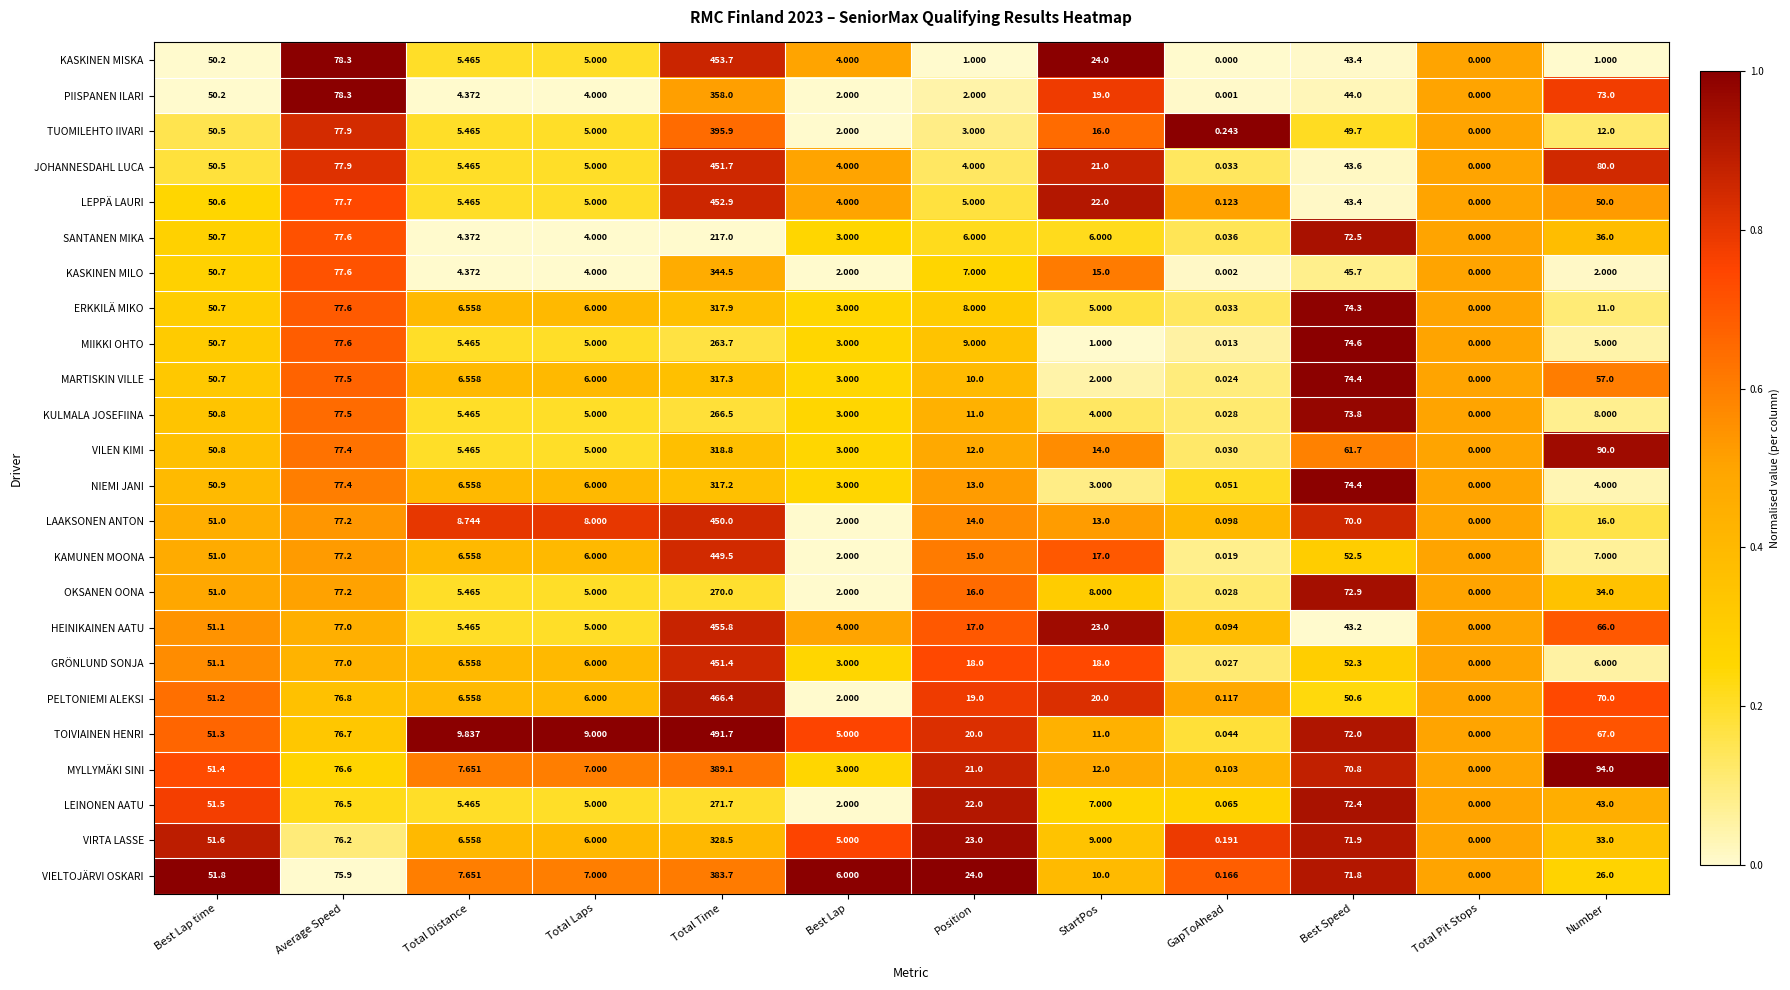

Between Total Laps and GapToAhead, which series saw the biggest shift?

TOIVIAINEN HENRI